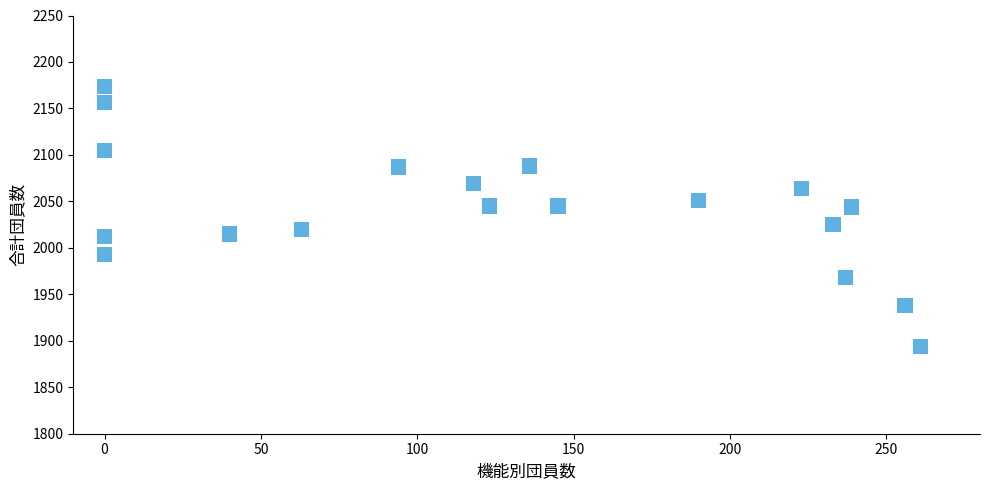

What is the range of X values (max minus min)?

261